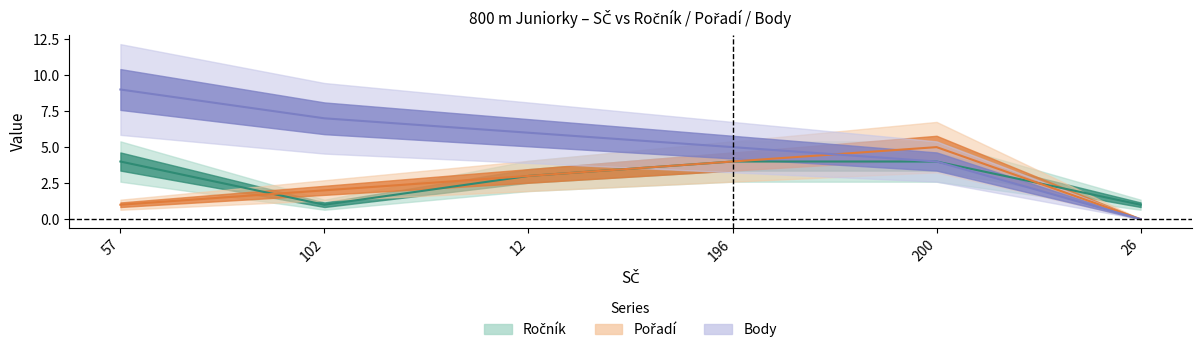

Reading left to right, transcribe all the data shown in this chart.

Ročník: 4	1	3	4	4	1
Pořadí: 1	2	3	4	5	0
Body: 9	7	6	5	4	0